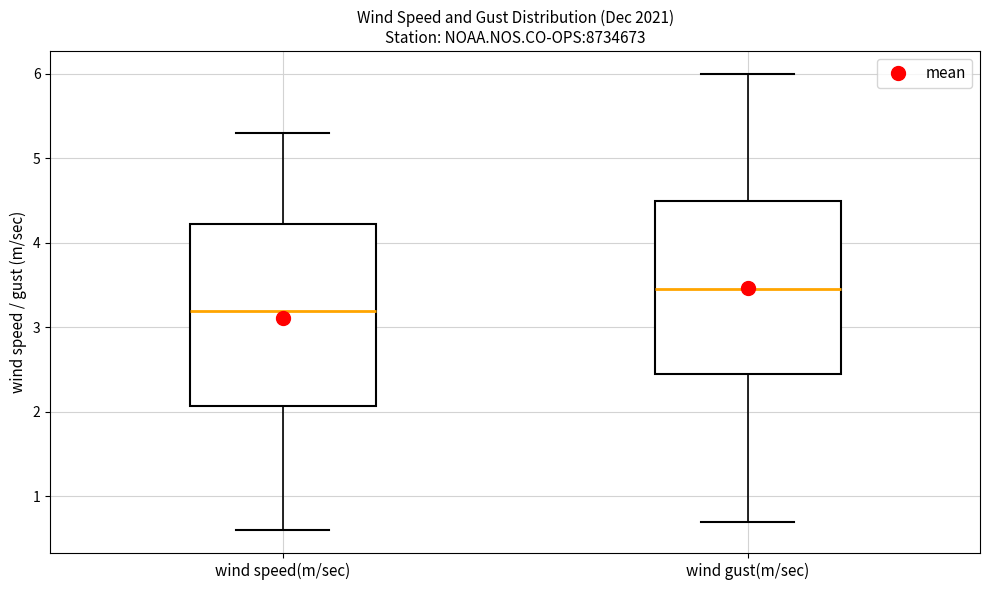

Which box has the lowest median line?

wind speed(m/sec)